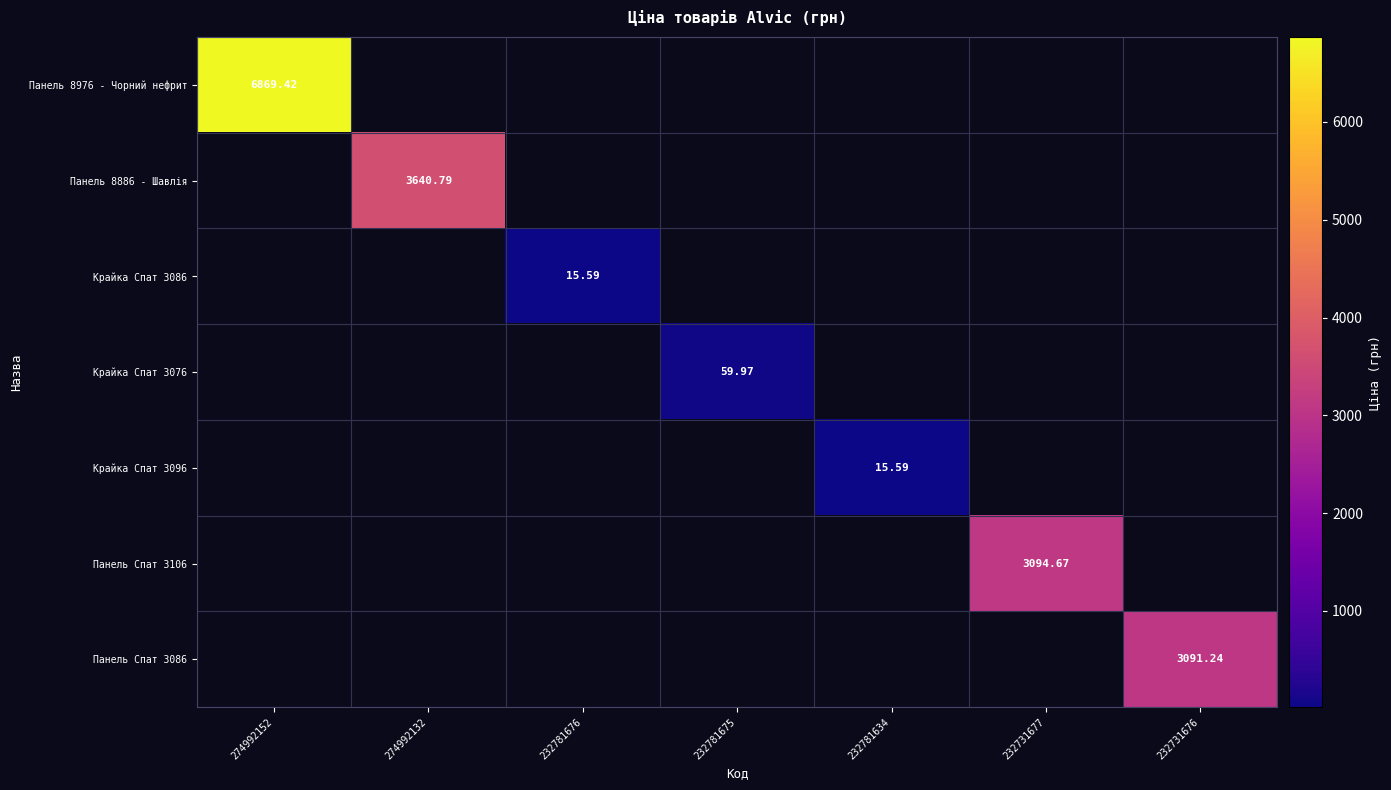

How many data points in Крайка Спат 3096 are above 0?

1